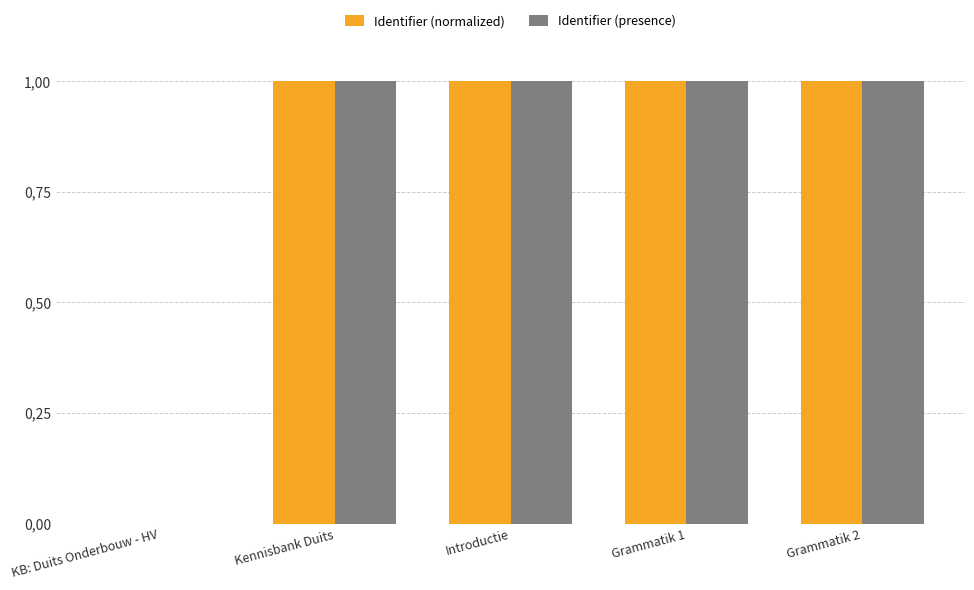

Does the chart contain stacked bars?

No